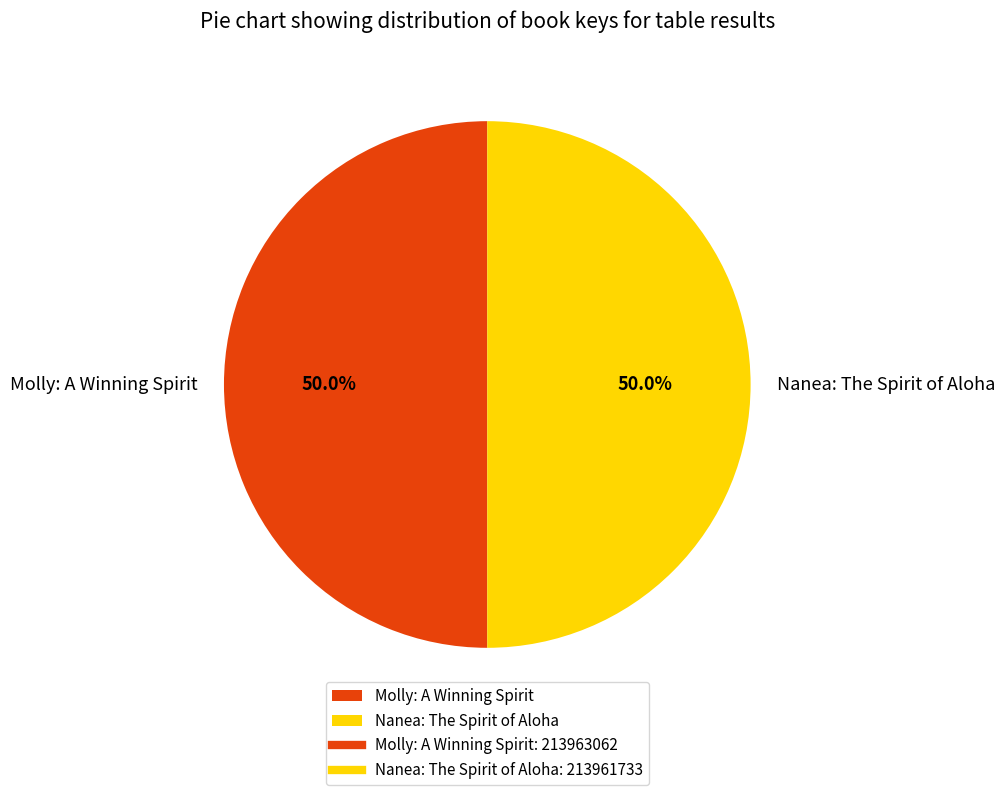

To the nearest percent, what percentage of the pie is Molly: A Winning Spirit?

50%